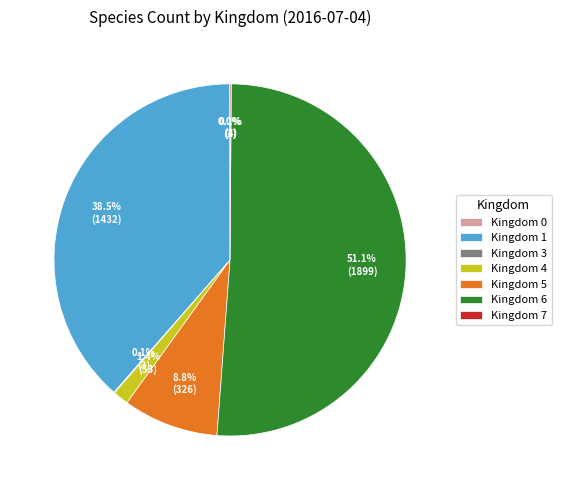

What portion of the pie excludes Kingdom 1?

61.5%